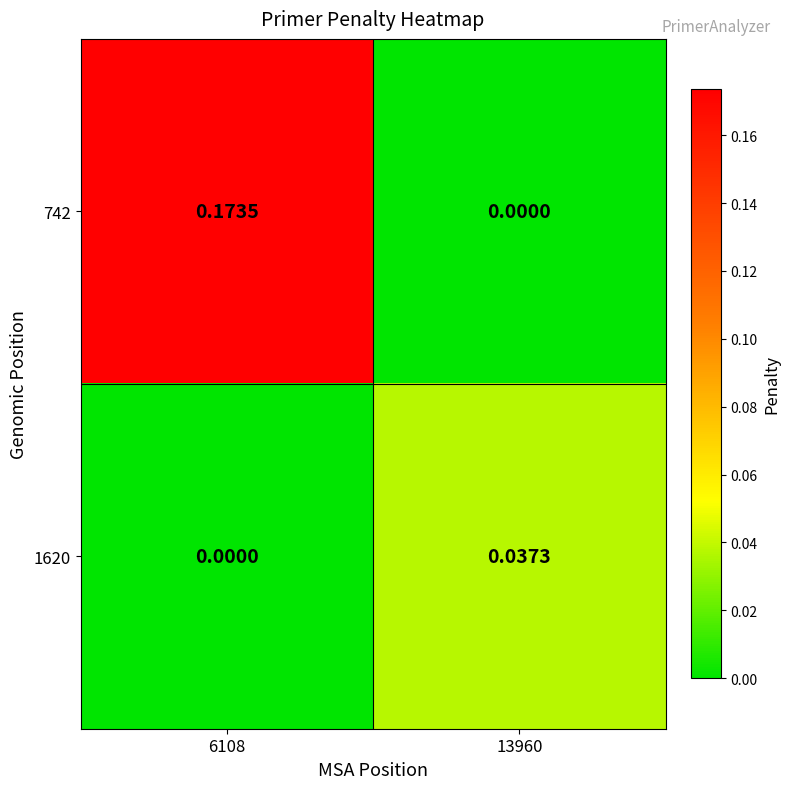

Is the value of 742 at 13960 greater than the value of 1620 at 13960?

No